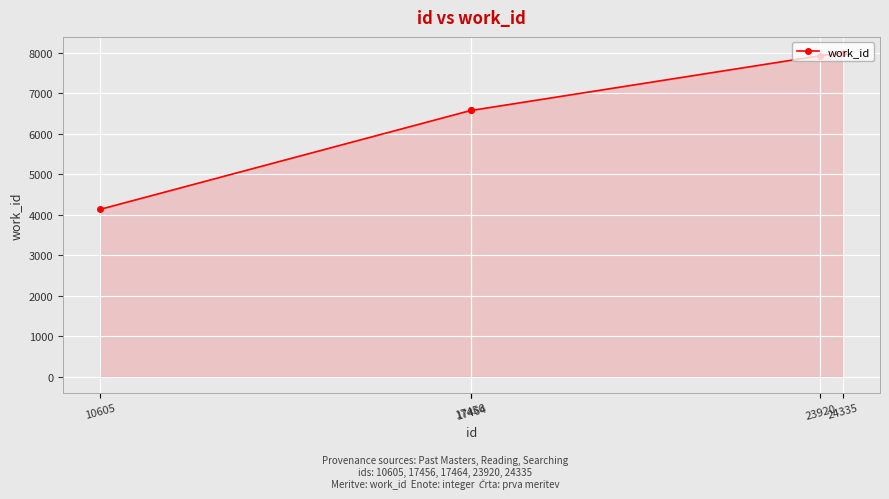

What value does the data have at 23920?

7924